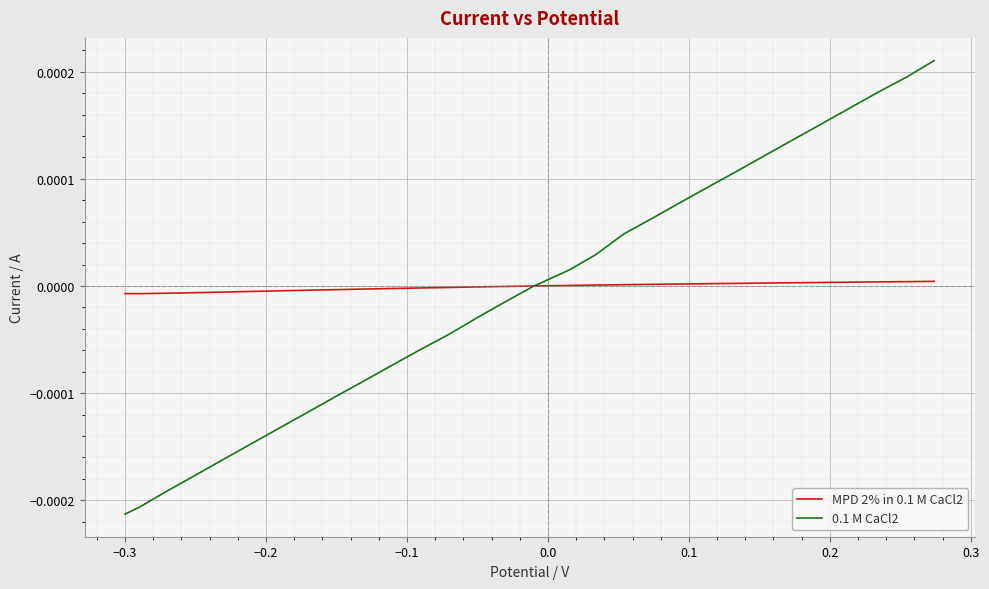

Which series has the largest range (max minus min)?

0.1 M CaCl2